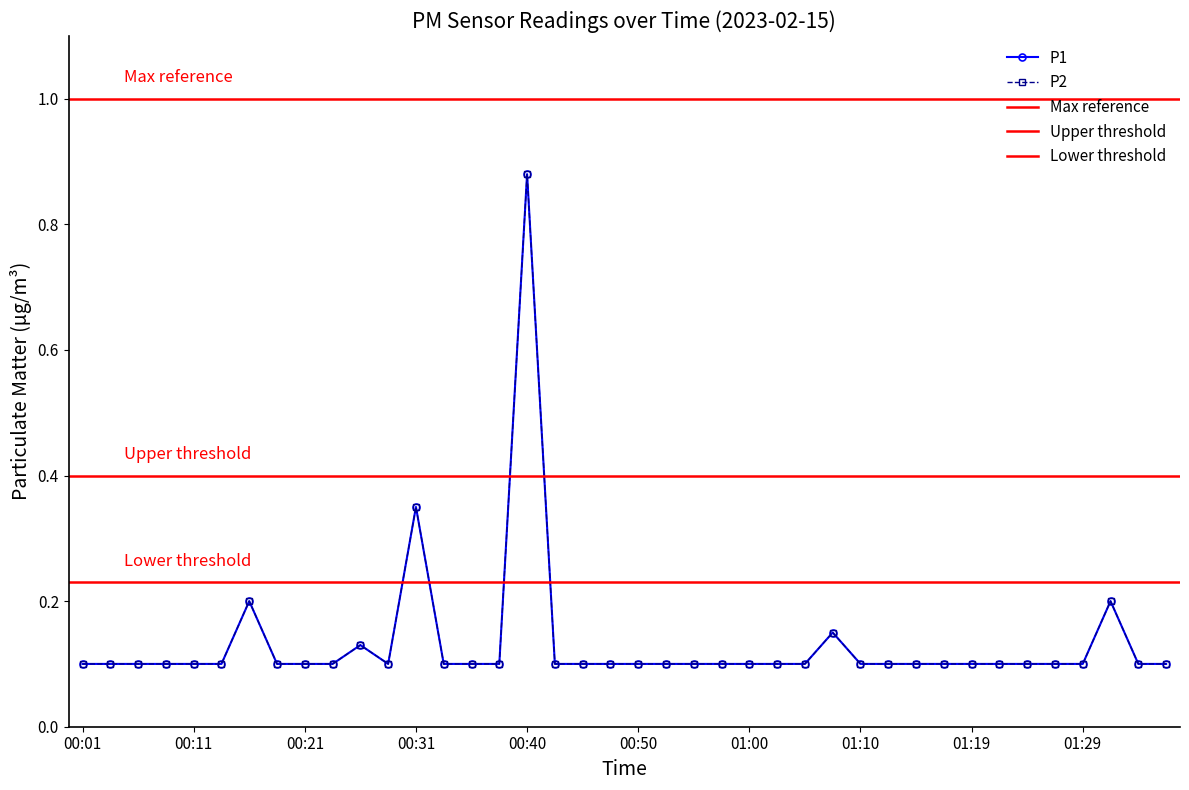

Does the chart display data point markers on the line(s)?

Yes